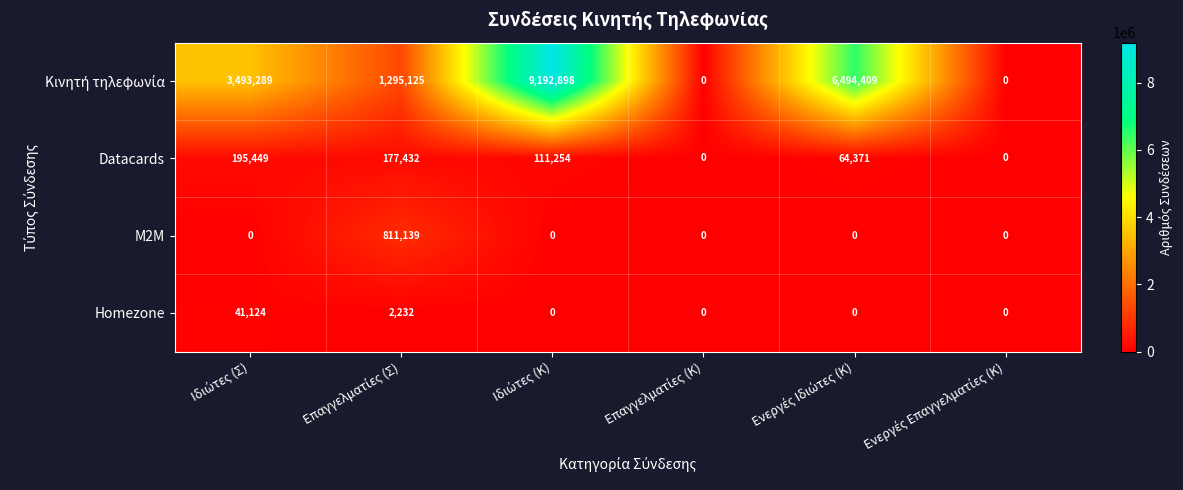

What is the sum of all Homezone values?

43356